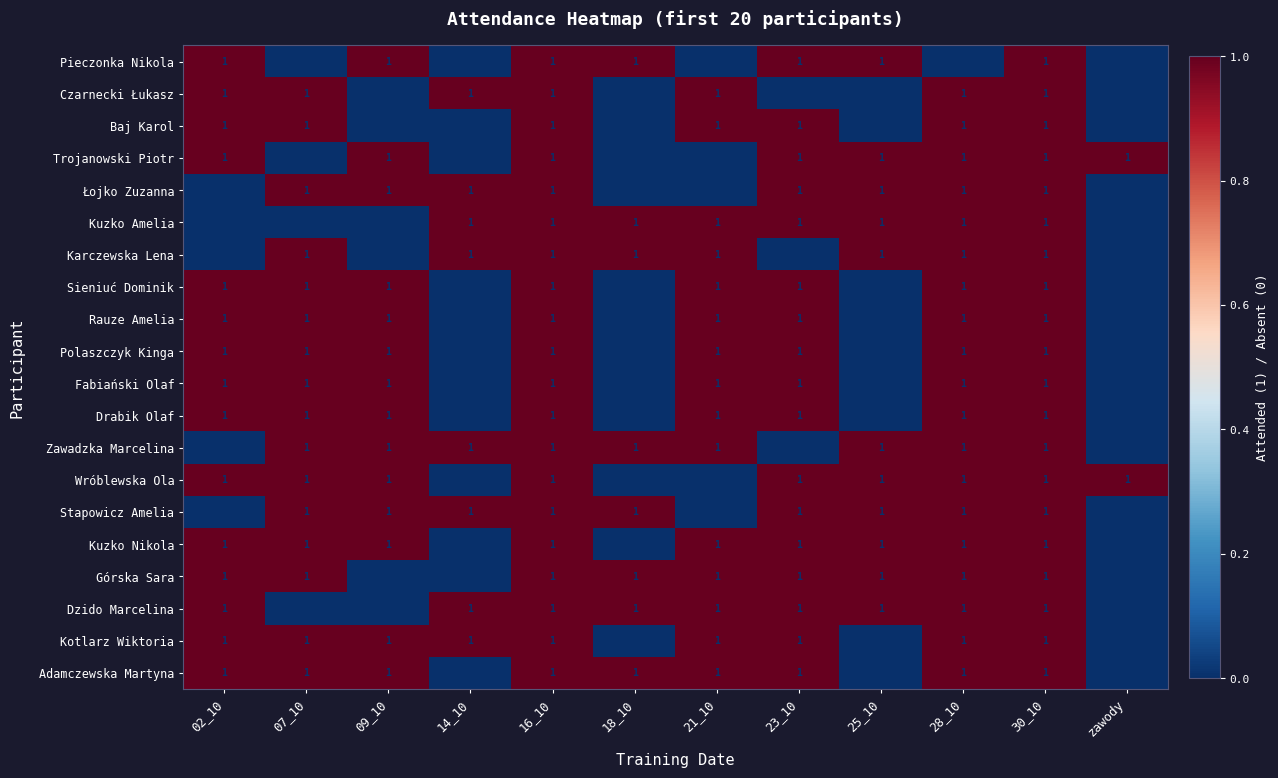

The value of Zawadzka Marcelina at 09_10 is 0. True or false?

False